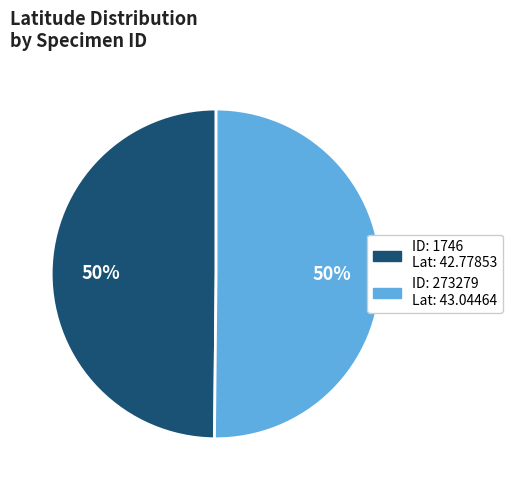

To the nearest percent, what is the average slice percentage?

50%